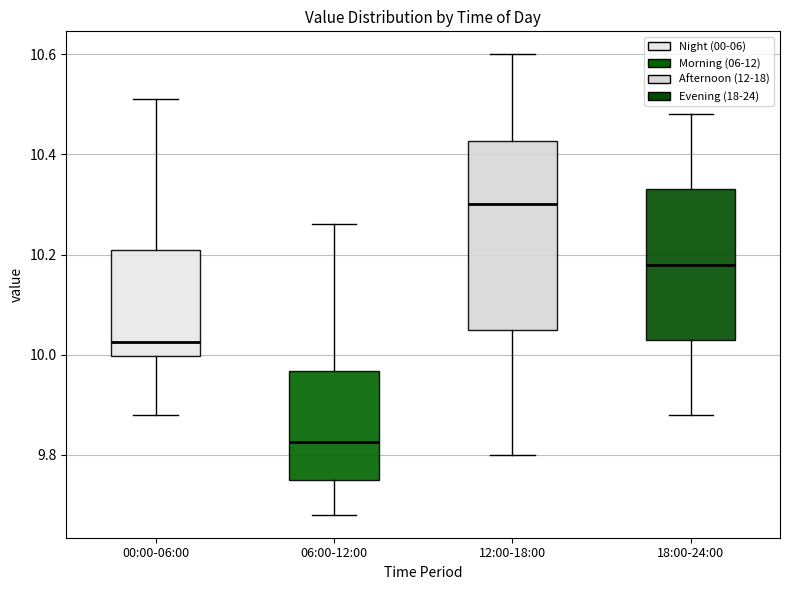

Reading left to right, transcribe this box plot: for each box, give where its median line is, the range the box spans, and where its two whiskers end, as read against the y-axis. The values are not printed on the chart, so give them approximately, as read against the axis.

00:00-06:00: median 10.02, box 10.00 to 10.22, whiskers 9.88 to 10.52
06:00-12:00: median 9.82, box 9.76 to 9.96, whiskers 9.68 to 10.26
12:00-18:00: median 10.30, box 10.06 to 10.42, whiskers 9.80 to 10.60
18:00-24:00: median 10.18, box 10.04 to 10.34, whiskers 9.88 to 10.48